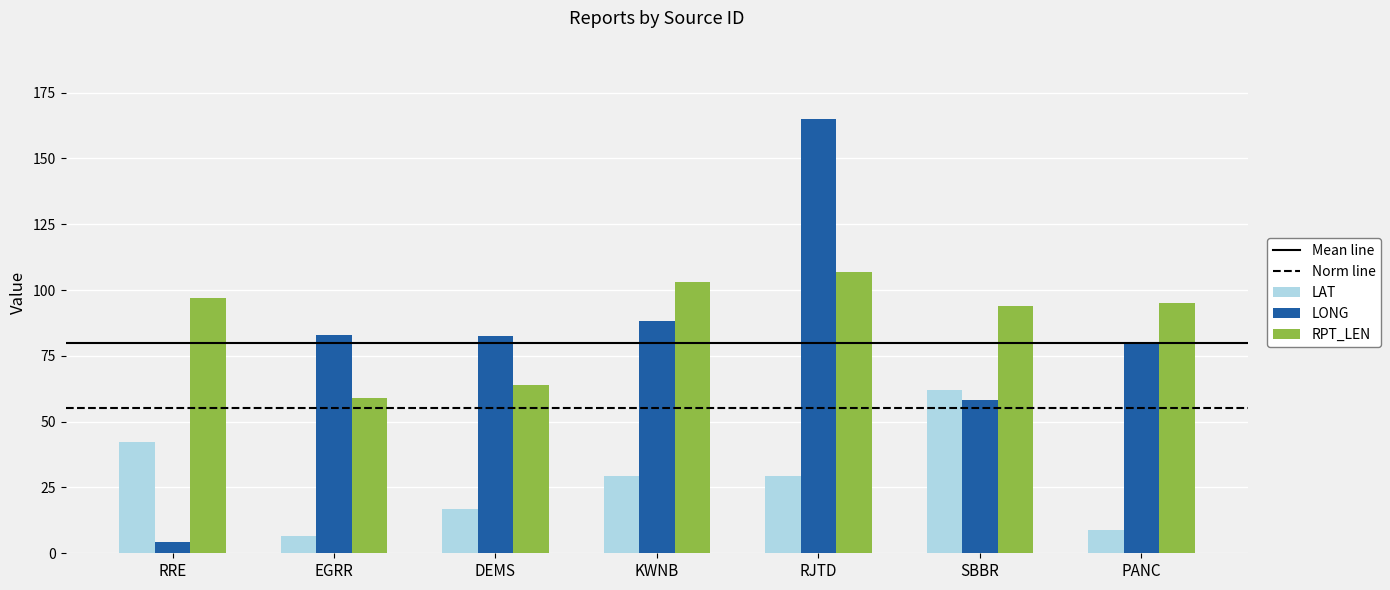

Which category has the highest value in the LAT series?

SBBR